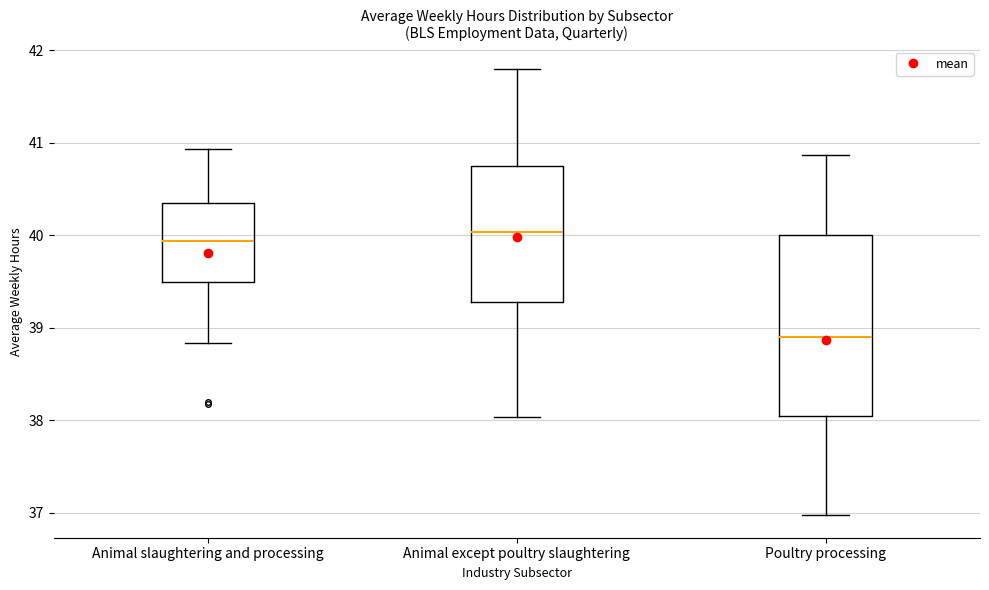

Which box has the lowest median line?

Poultry processing